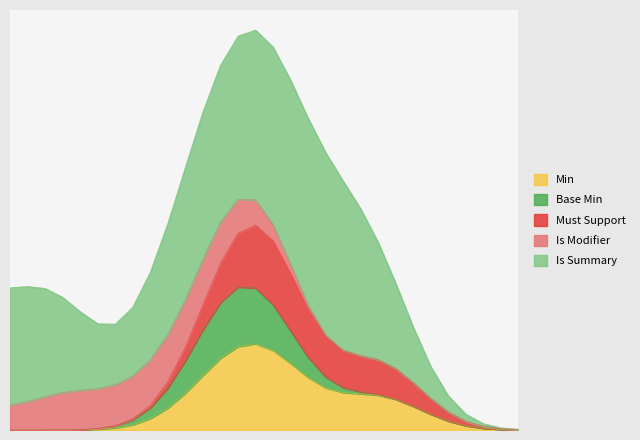

Does the chart have visible grid lines?

No